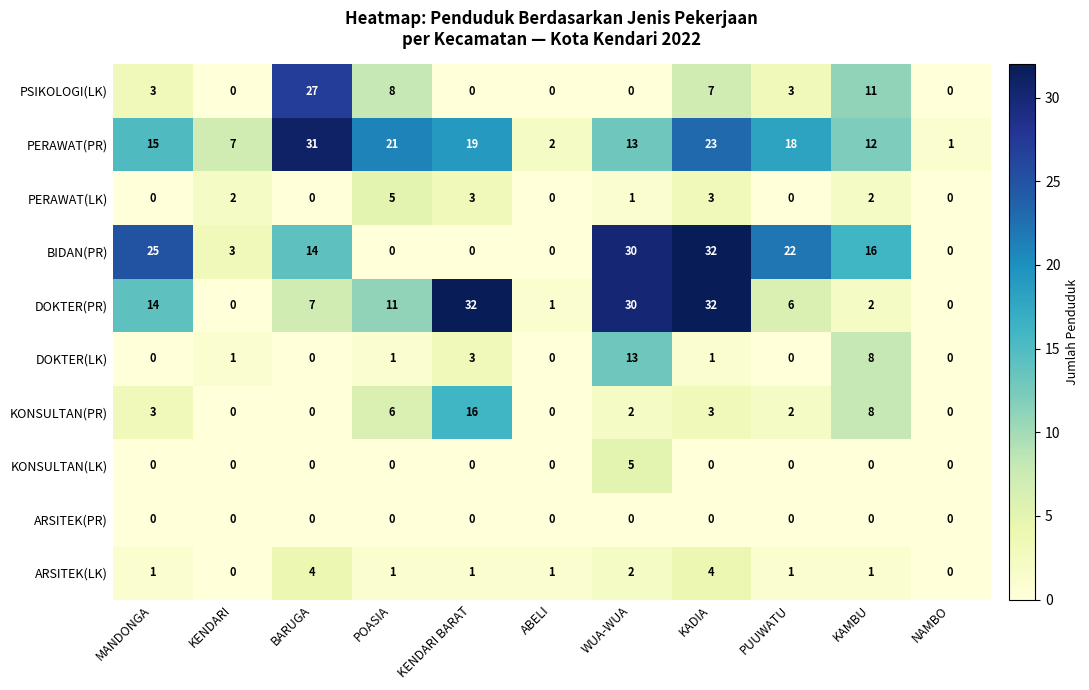

What is the maximum value shown in the chart?

32